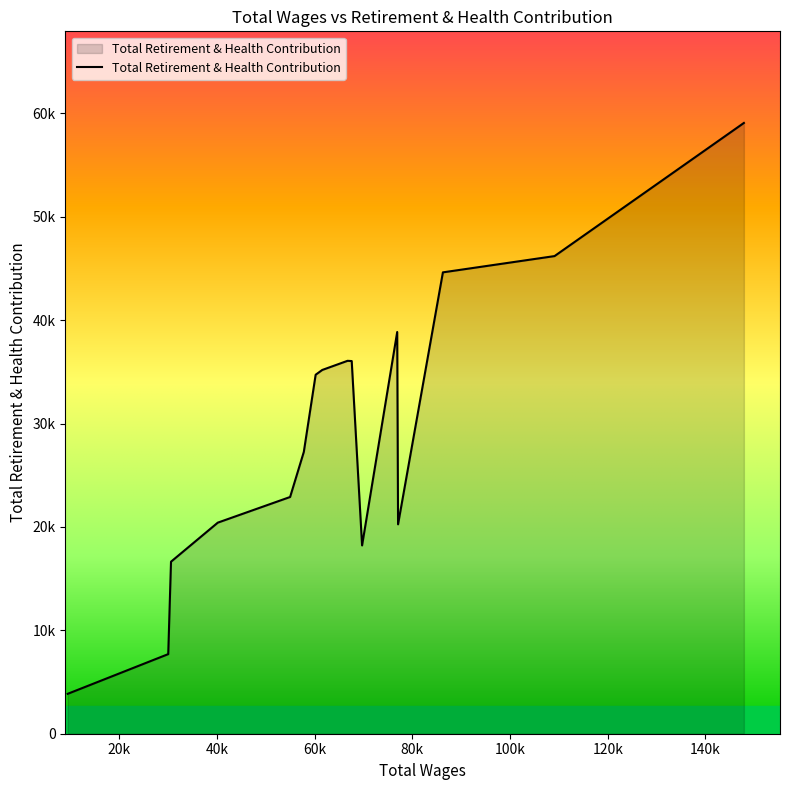

Does the chart have visible grid lines?

No